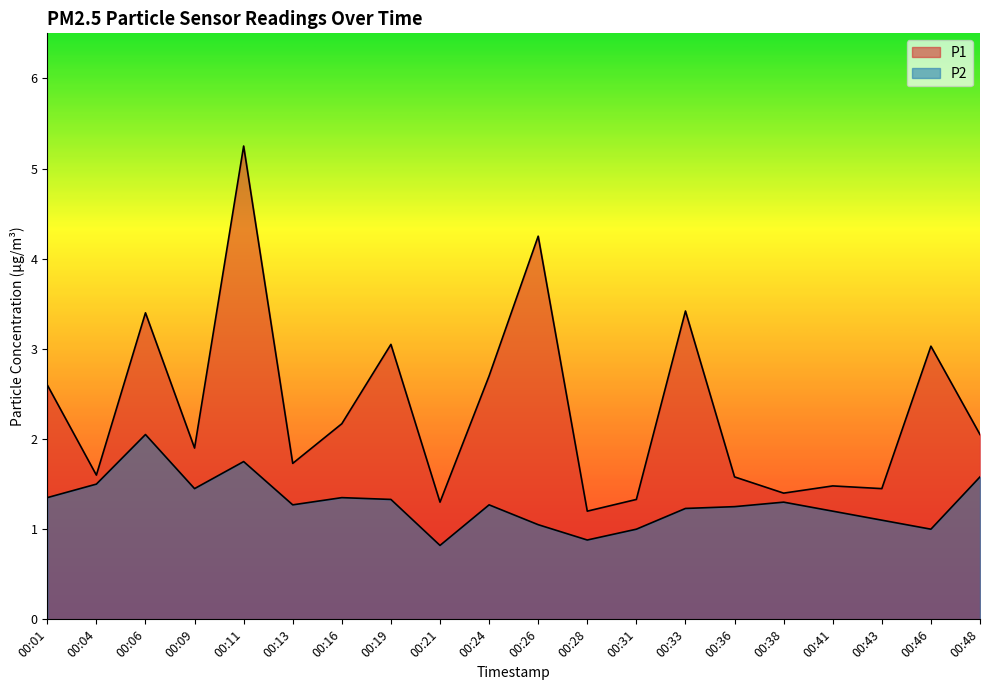

Between 00:06 and 00:13, which series saw the biggest shift?

P1